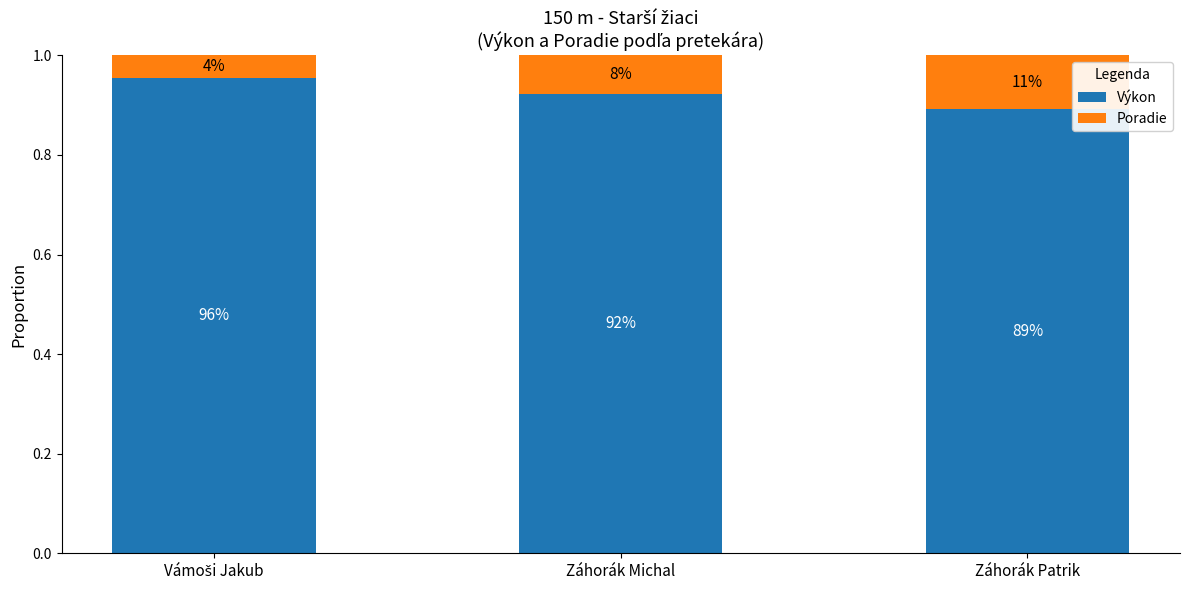

Is it true that Poradie equals 0.0 at Vámoši Jakub?

True